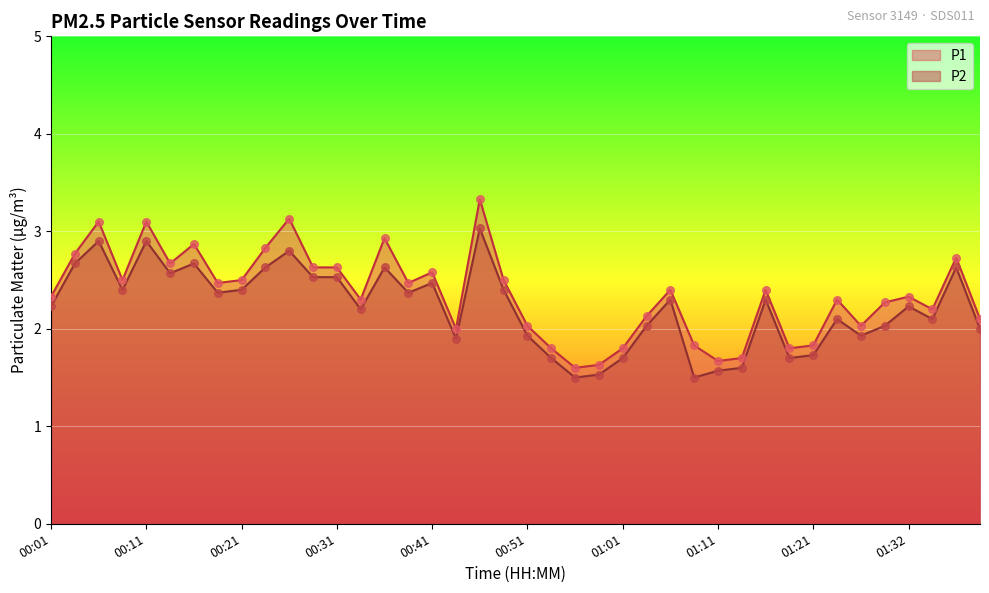

Is the value of P1 at 00:51 greater than the value of P2 at 00:26?

No